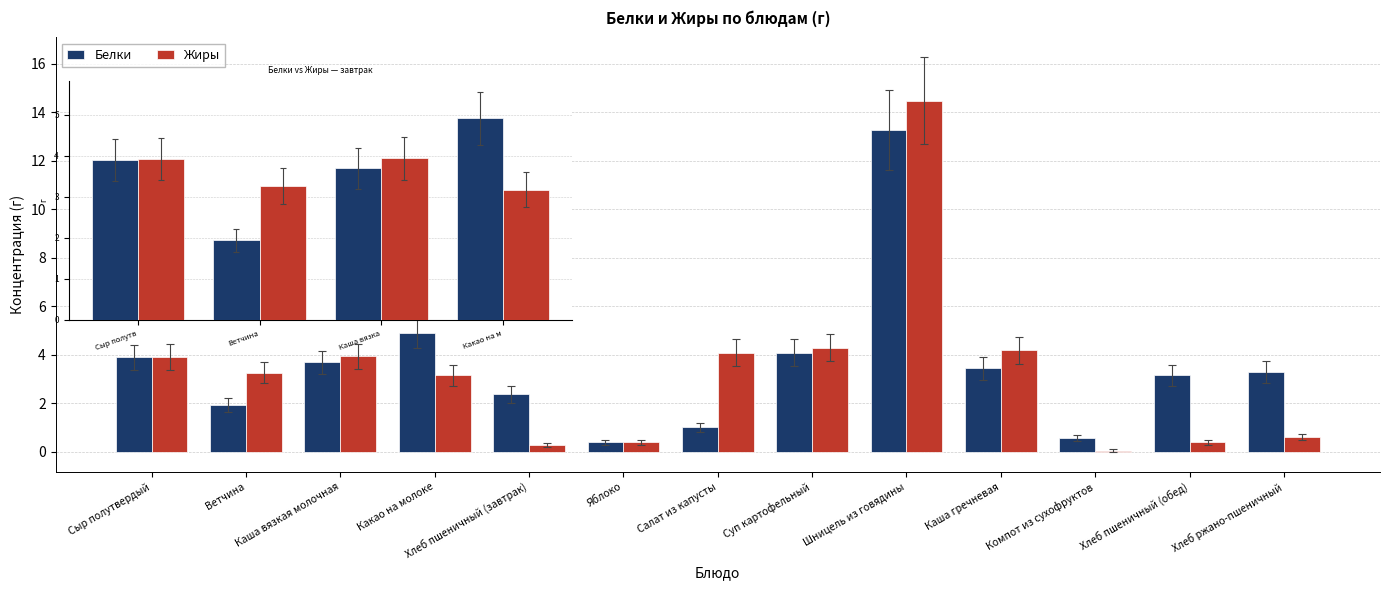

At which label does Белки first exceed 3?

Сыр полутвердый